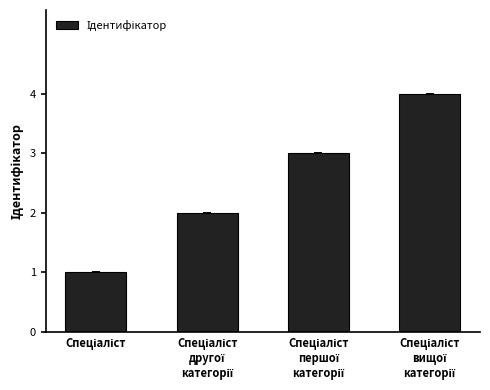

What is the greatest value displayed?

4